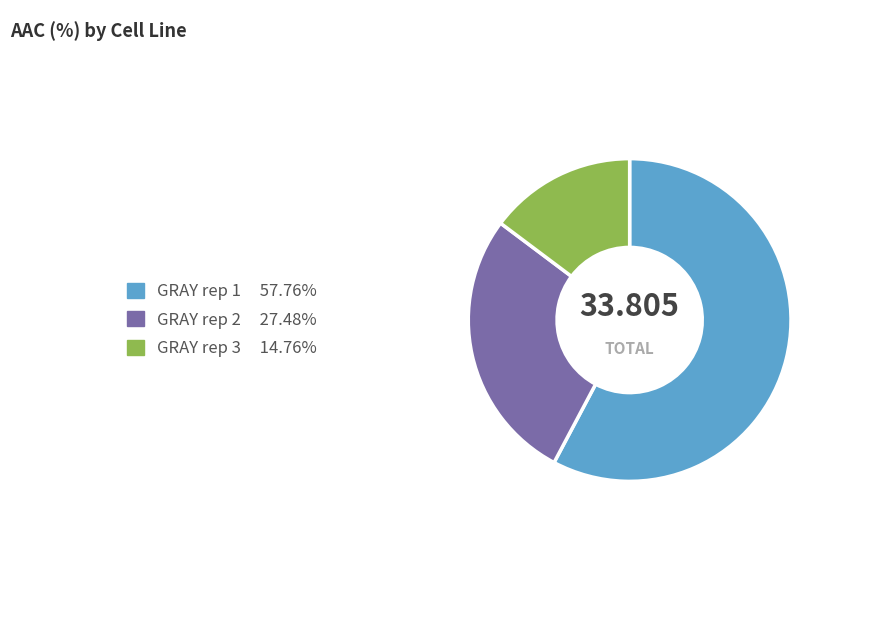

Combined, do GRAY rep 2 and GRAY rep 1 account for over 50%?

Yes